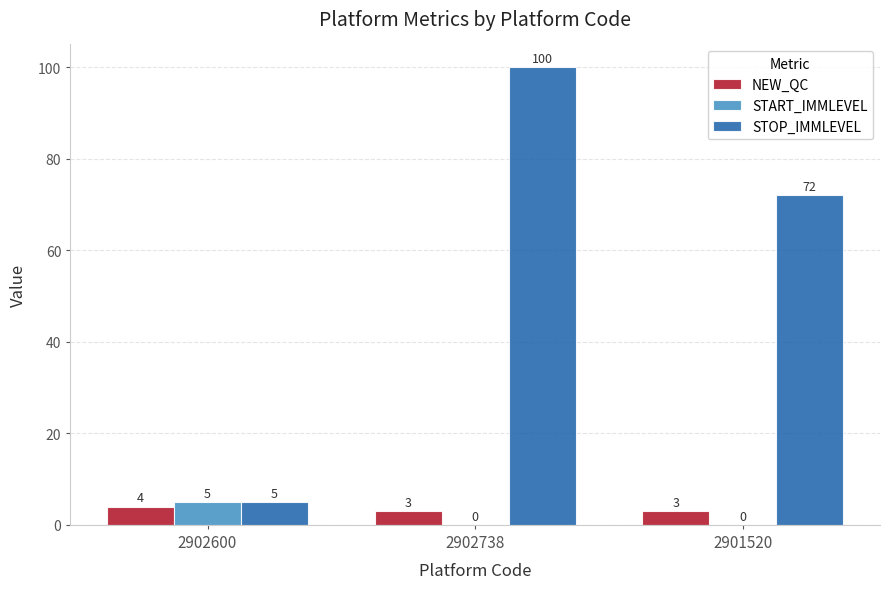

What is the approximate value of START_IMMLEVEL at 2902600?

5